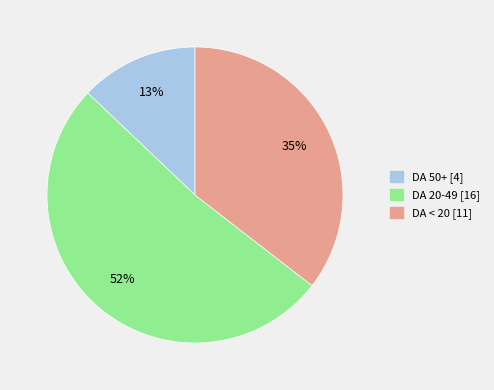

Is there any slice that represents more than half of the pie?

Yes